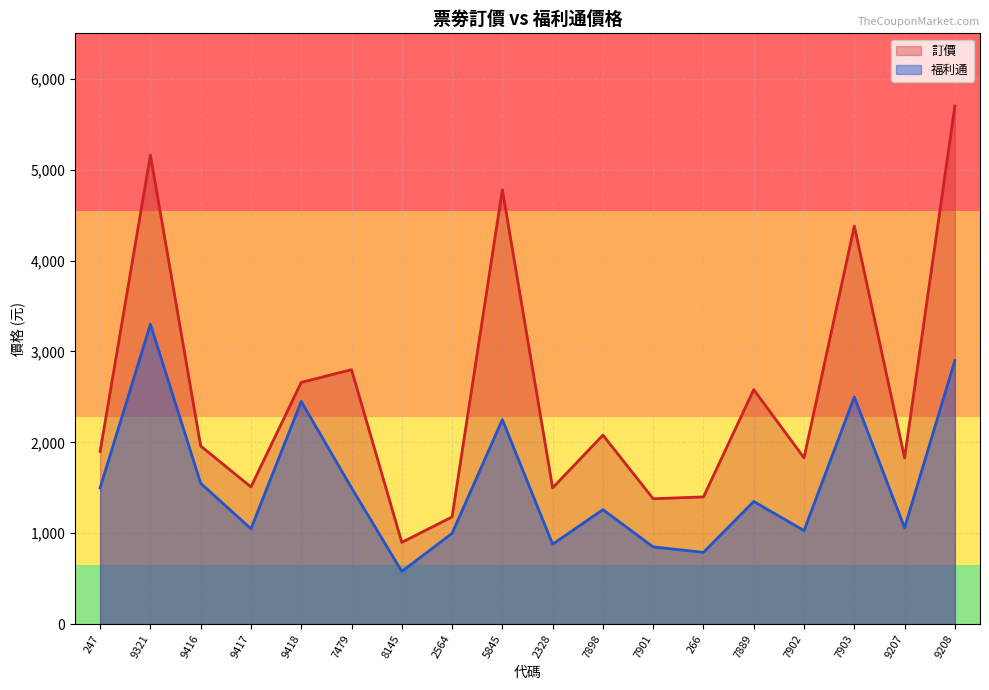

Is the value of 福利通 at 8145 greater than the value of 訂價 at 266?

No